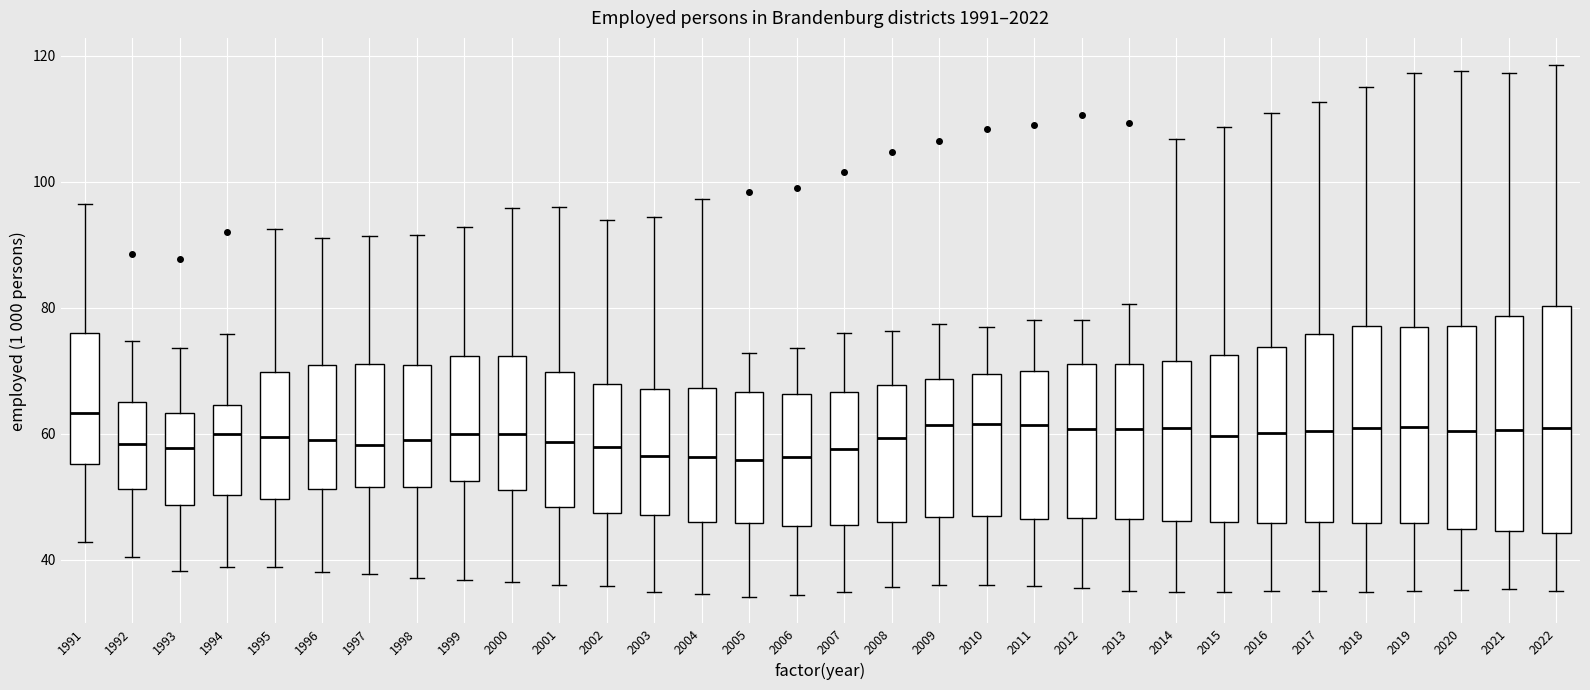

Reading left to right, transcribe this box plot: for each box, give where its median line is, the range the box spans, and where its two whiskers end, as read against the y-axis. The values are not printed on the chart, so give them approximately, as read against the axis.

1991: median 64, box 56 to 76, whiskers 42 to 96
1992: median 58, box 52 to 66, whiskers 40 to 74
1993: median 58, box 48 to 64, whiskers 38 to 74
1994: median 60, box 50 to 64, whiskers 38 to 76
1995: median 60, box 50 to 70, whiskers 38 to 92
1996: median 58, box 52 to 70, whiskers 38 to 92
1997: median 58, box 52 to 72, whiskers 38 to 92
1998: median 60, box 52 to 70, whiskers 38 to 92
1999: median 60, box 52 to 72, whiskers 36 to 92
2000: median 60, box 52 to 72, whiskers 36 to 96
2001: median 58, box 48 to 70, whiskers 36 to 96
2002: median 58, box 48 to 68, whiskers 36 to 94
2003: median 56, box 48 to 68, whiskers 34 to 94
2004: median 56, box 46 to 68, whiskers 34 to 98
2005: median 56, box 46 to 66, whiskers 34 to 72
2006: median 56, box 46 to 66, whiskers 34 to 74
2007: median 58, box 46 to 66, whiskers 34 to 76
2008: median 60, box 46 to 68, whiskers 36 to 76
2009: median 62, box 46 to 68, whiskers 36 to 78
2010: median 62, box 46 to 70, whiskers 36 to 76
2011: median 62, box 46 to 70, whiskers 36 to 78
2012: median 60, box 46 to 70, whiskers 36 to 78
2013: median 60, box 46 to 72, whiskers 36 to 80
2014: median 60, box 46 to 72, whiskers 34 to 106
2015: median 60, box 46 to 72, whiskers 34 to 108
2016: median 60, box 46 to 74, whiskers 34 to 110
2017: median 60, box 46 to 76, whiskers 34 to 112
2018: median 60, box 46 to 78, whiskers 34 to 116
2019: median 60, box 46 to 76, whiskers 34 to 118
2020: median 60, box 44 to 78, whiskers 36 to 118
2021: median 60, box 44 to 78, whiskers 36 to 118
2022: median 60, box 44 to 80, whiskers 36 to 118